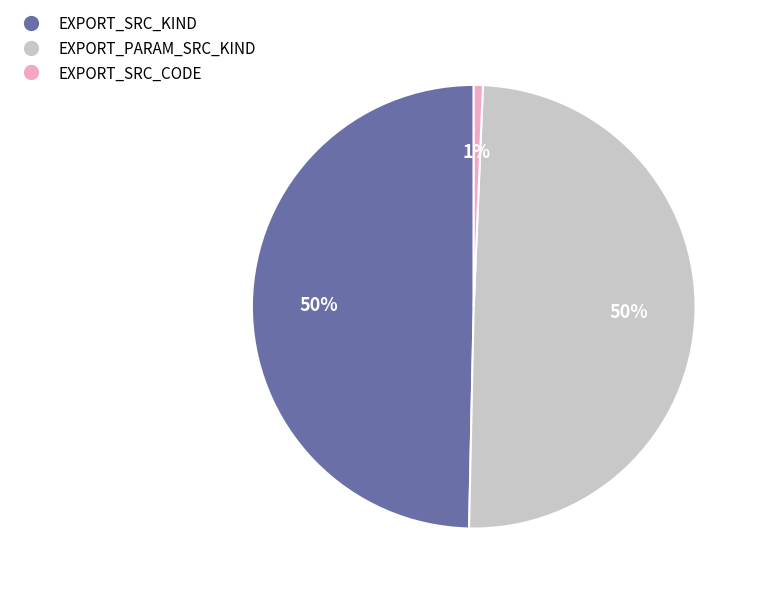

True or false: EXPORT_PARAM_SRC_KIND accounts for 50% of the total.

True